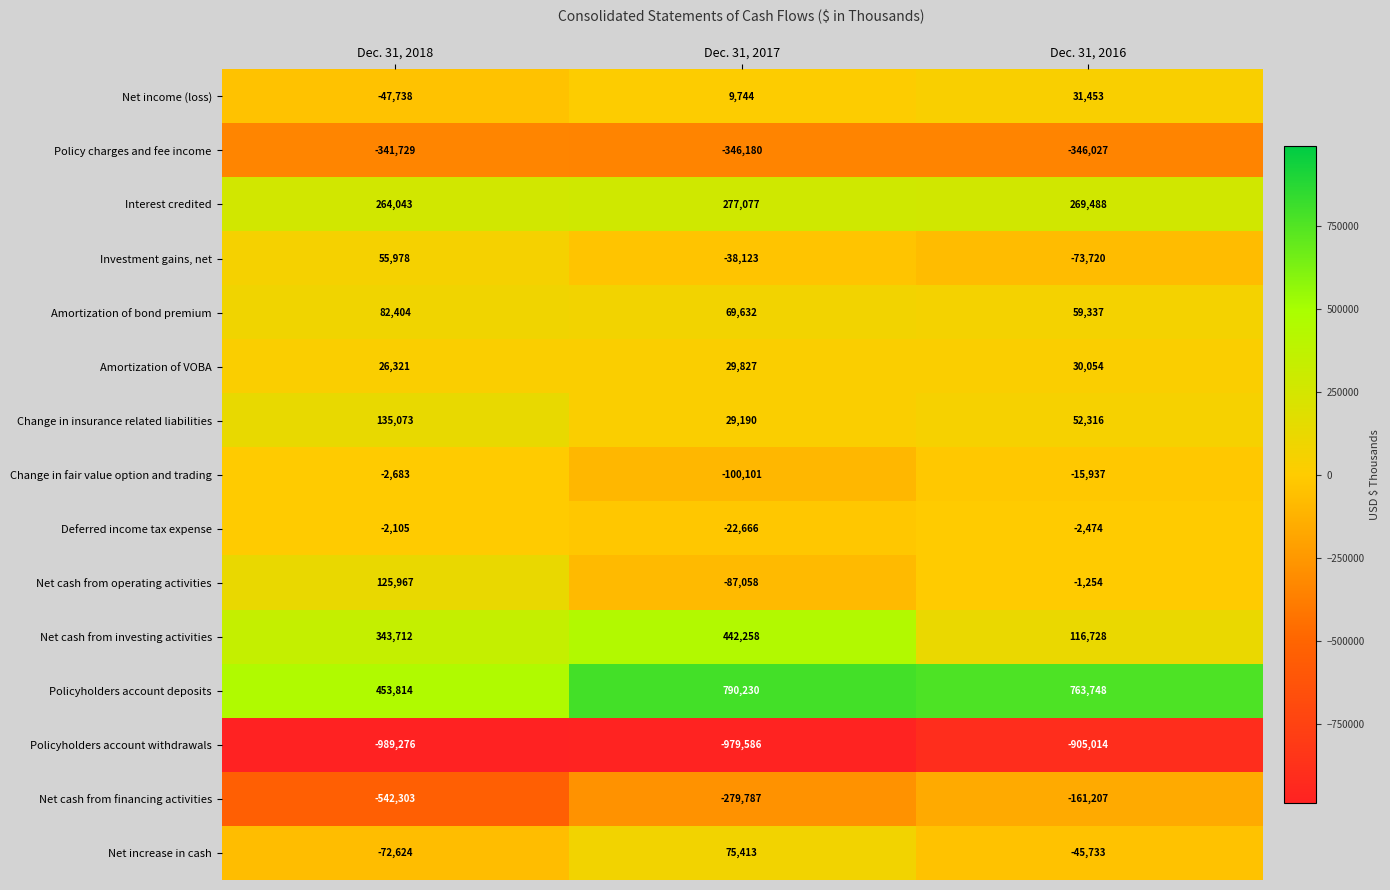

List the series in order of their peak value, highest first.

Policyholders account deposits, Net cash from investing activities, Interest credited, Change in insurance related liabilities, Net cash from operating activities, Amortization of bond premium, Net increase in cash, Investment gains, net, Net income (loss), Amortization of VOBA, Deferred income tax expense, Change in fair value option and trading, Net cash from financing activities, Policy charges and fee income, Policyholders account withdrawals